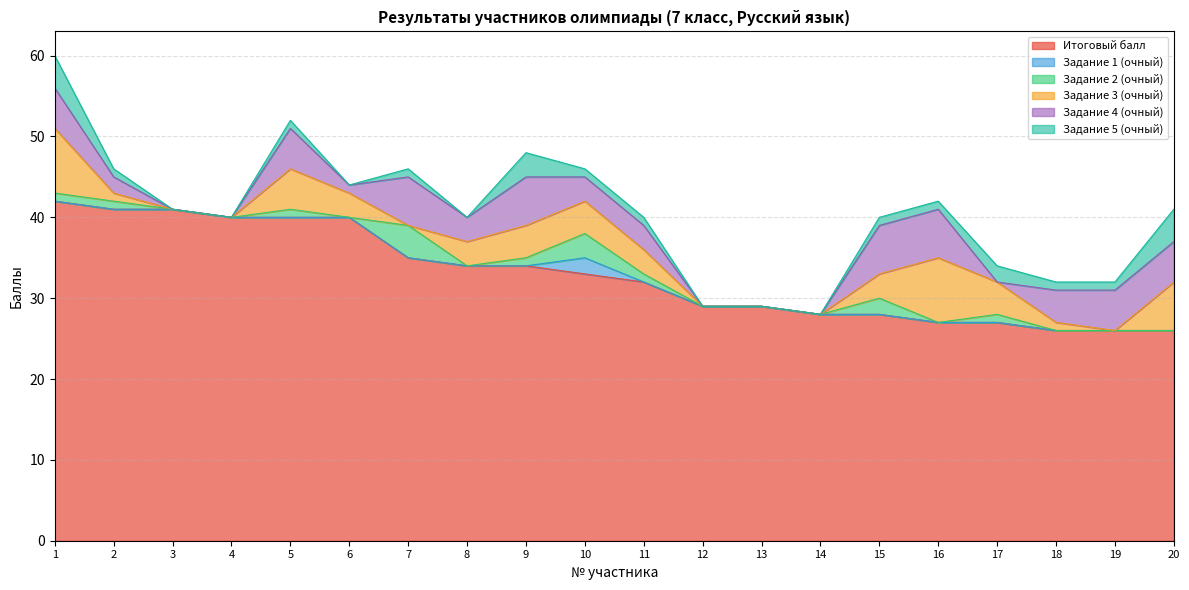

Reading right to left, what are all the values shown in this chart?

Итоговый балл: 26	26	26	27	27	28	28	29	29	32	33	34	34	35	40	40	40	41	41	42
Задание 1 (очный): 0	0	0	0	0	0	0	0	0	0	2	0	0	0	0	0	0	0	0	0
Задание 2 (очный): 0	0	0	1	0	2	0	0	0	1	3	1	0	4	0	1	0	0	1	1
Задание 3 (очный): 6	0	1	4	8	3	0	0	0	3	4	4	3	0	3	5	0	0	1	8
Задание 4 (очный): 5	5	4	0	6	6	0	0	0	3	3	6	3	6	1	5	0	0	2	5
Задание 5 (очный): 4	1	1	2	1	1	0	0	0	1	1	3	0	1	0	1	0	0	1	4